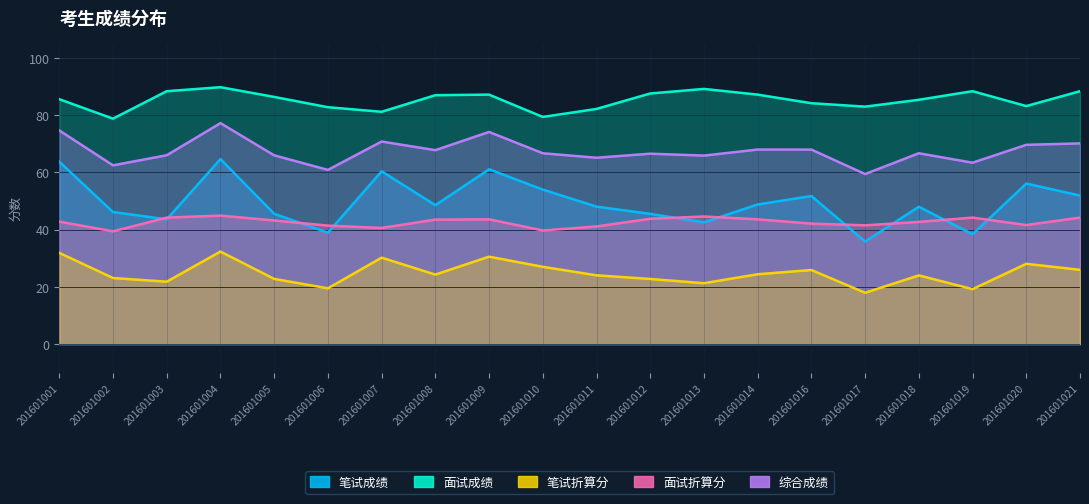

The 面试折算分 series shows 43.2 at 201601005. True or false?

True